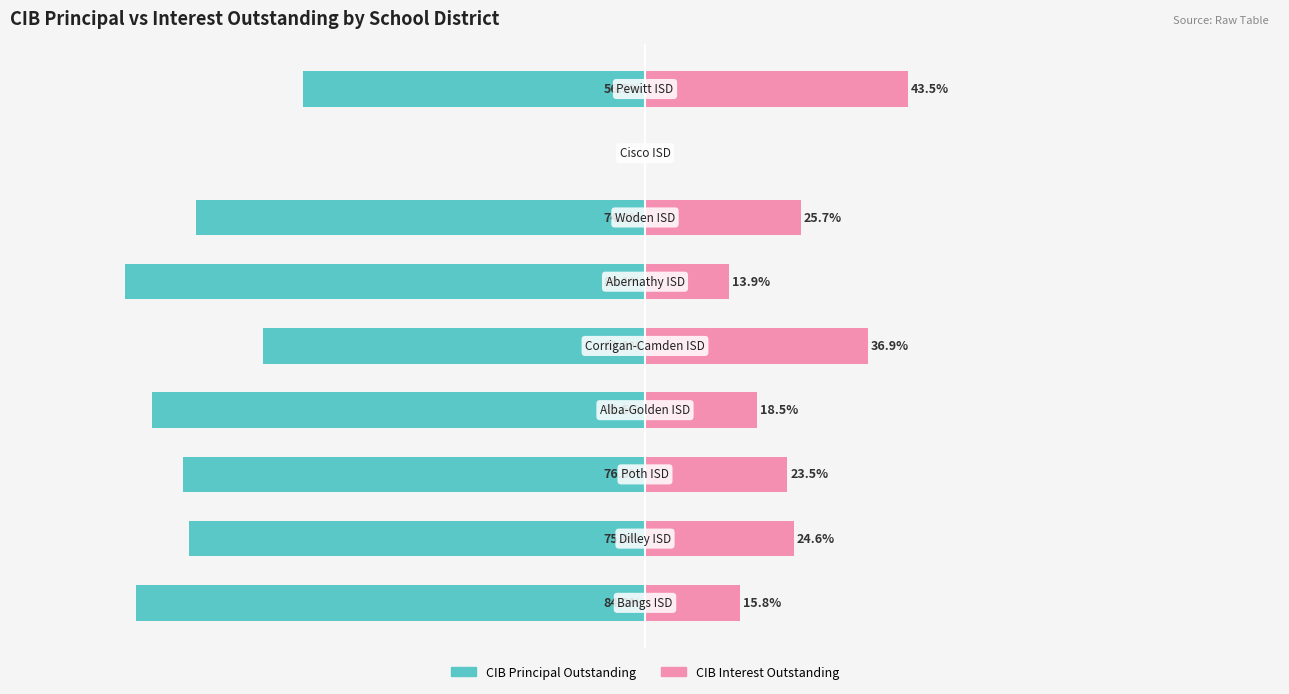

What are all the series names shown in the legend?

CIBPrincipalOutstanding, CIBInterestOutstanding